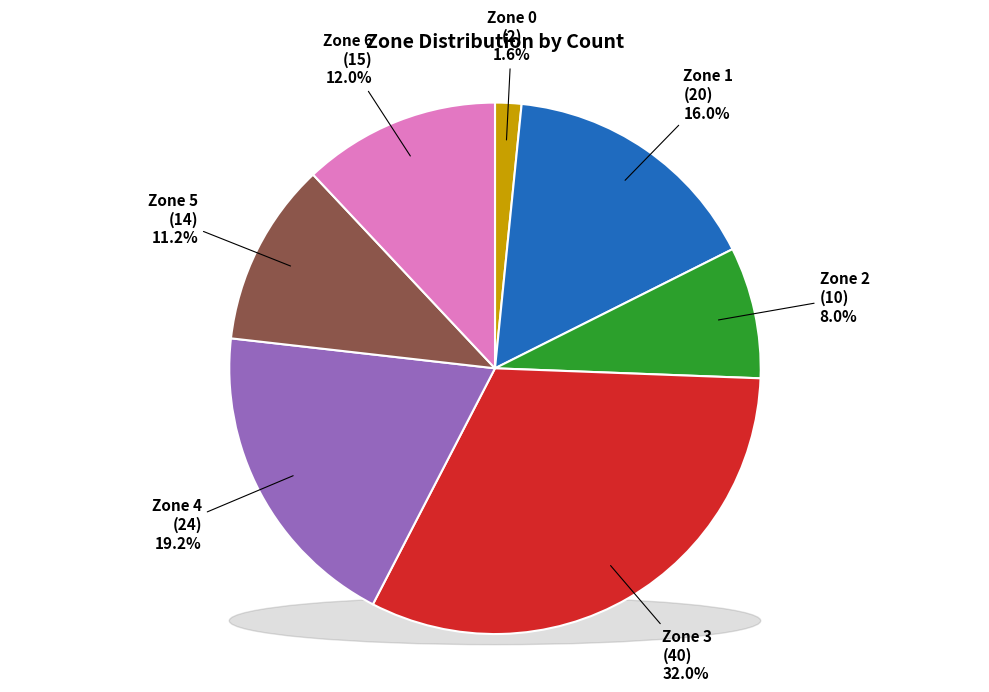

Combined, what portion of the pie is Zone 6 and Zone 2?

20.0%